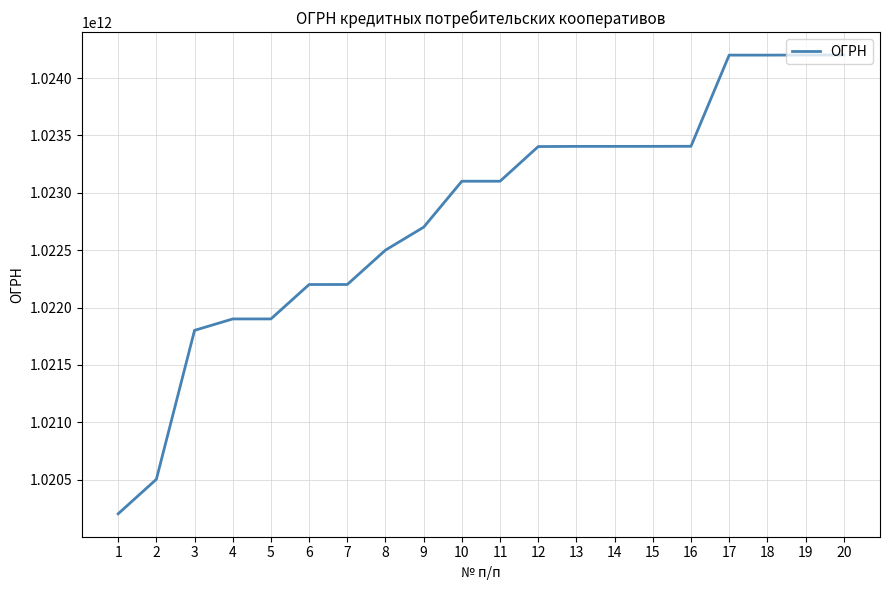

What is the smallest value displayed?

1020201847753